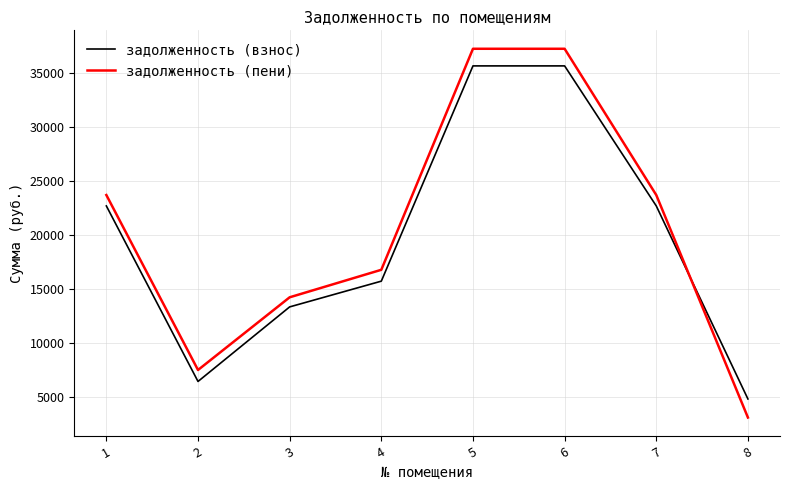

What is the total value across all series at 3?

27543.8